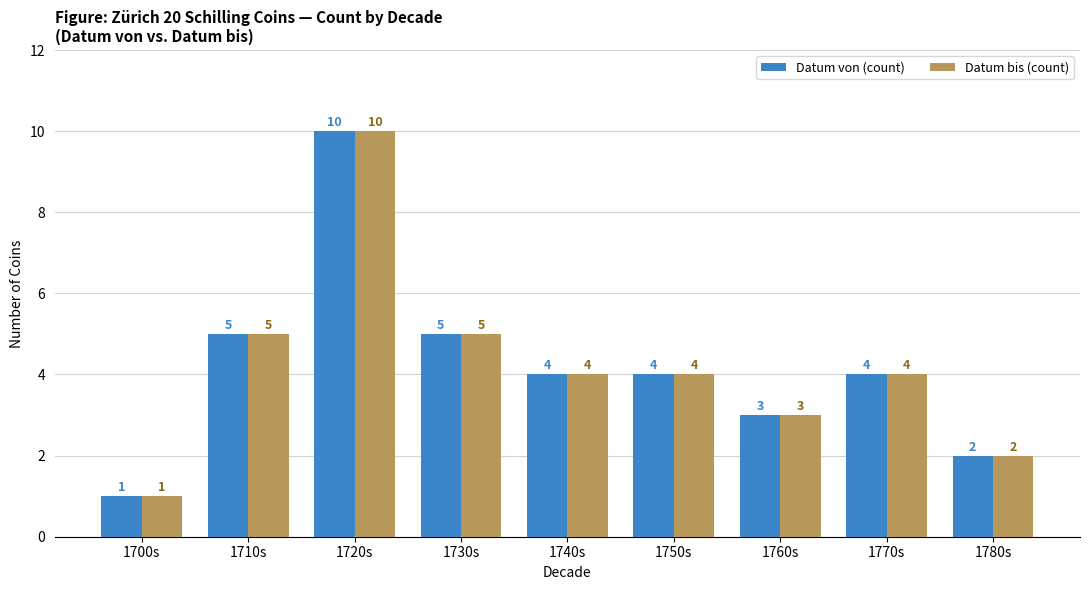

The value of Datum bis (count) at 1740s is 4. True or false?

True